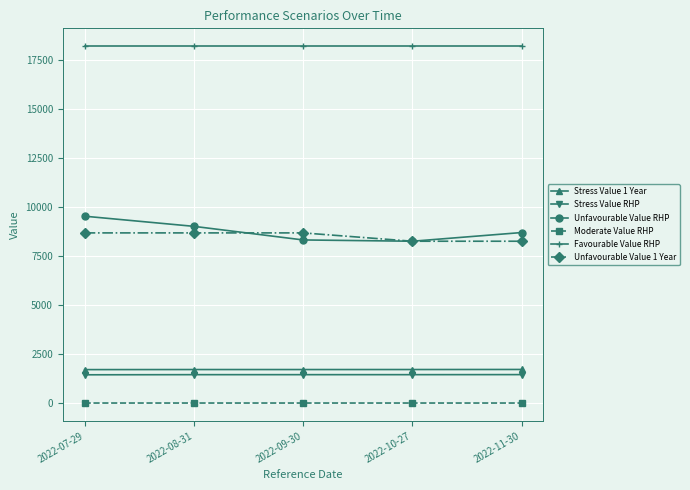

How many values in the Stress Value 1 Year series are below 1717?

2